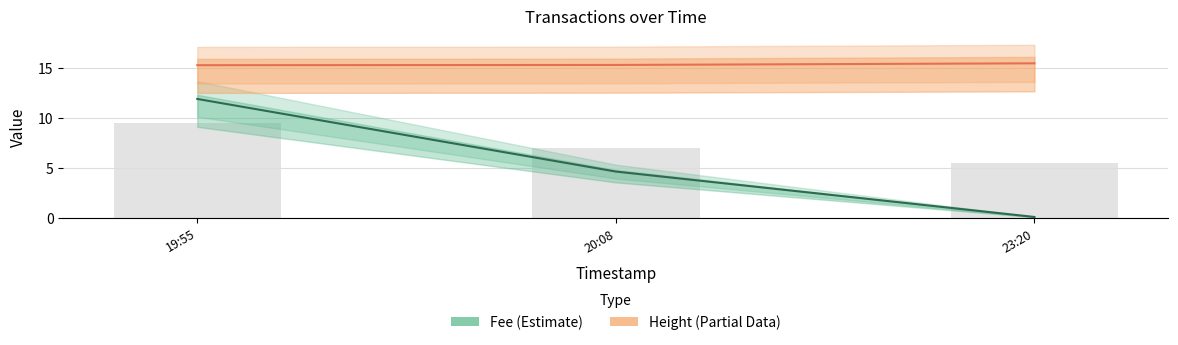

What is the total value across all series at 20:08?

19.9